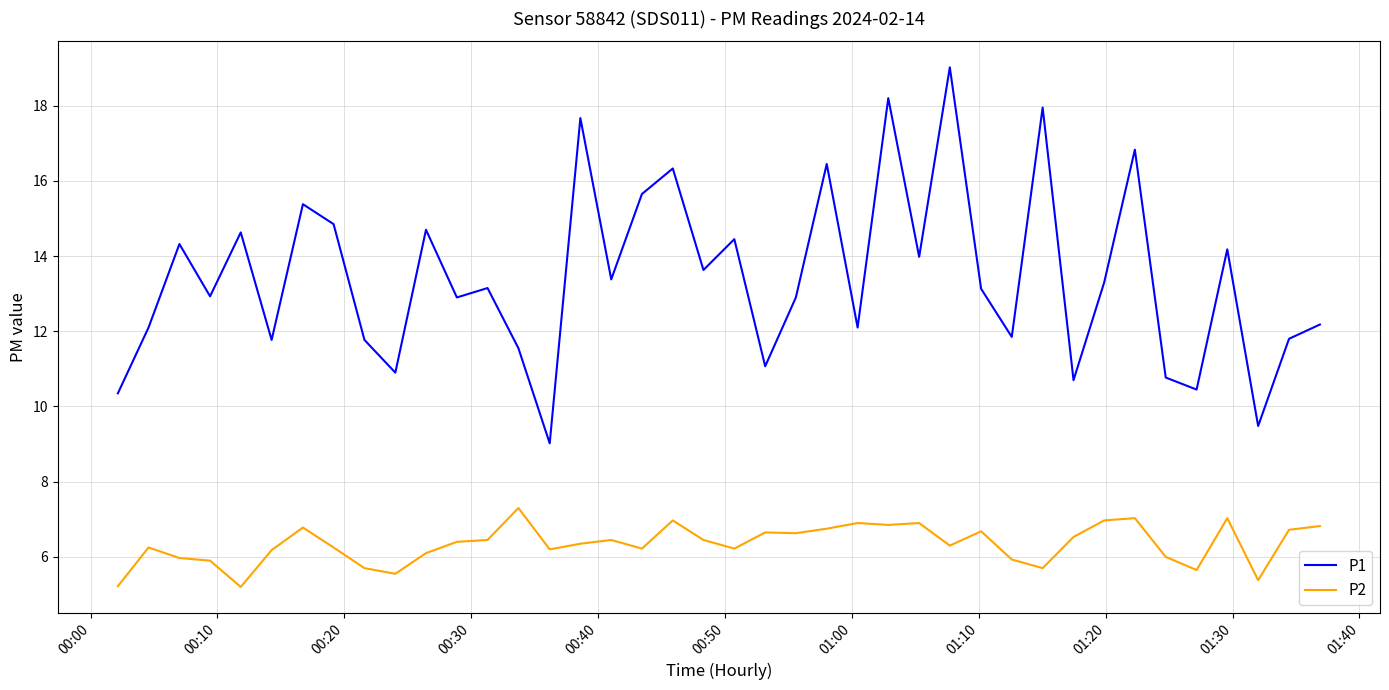

True or false: P1 and P2 intersect in this chart.

False